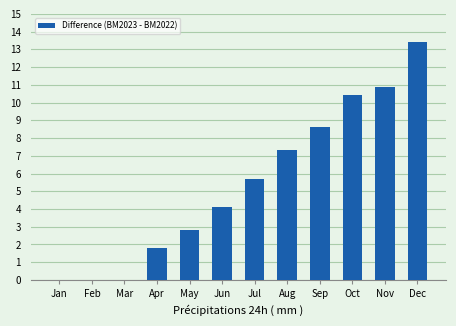

Reading left to right, what are all the values shown in this chart?

0.0	0.0	0.0	1.8	2.8	4.1	5.7	7.3	8.6	10.4	10.9	13.4